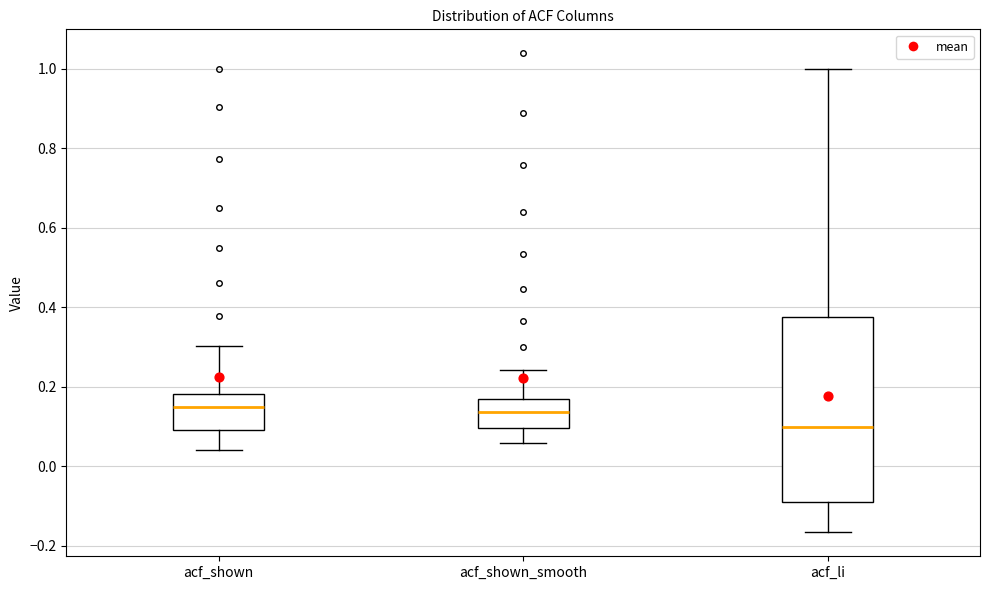

Which box's median line is the lowest?

acf_li